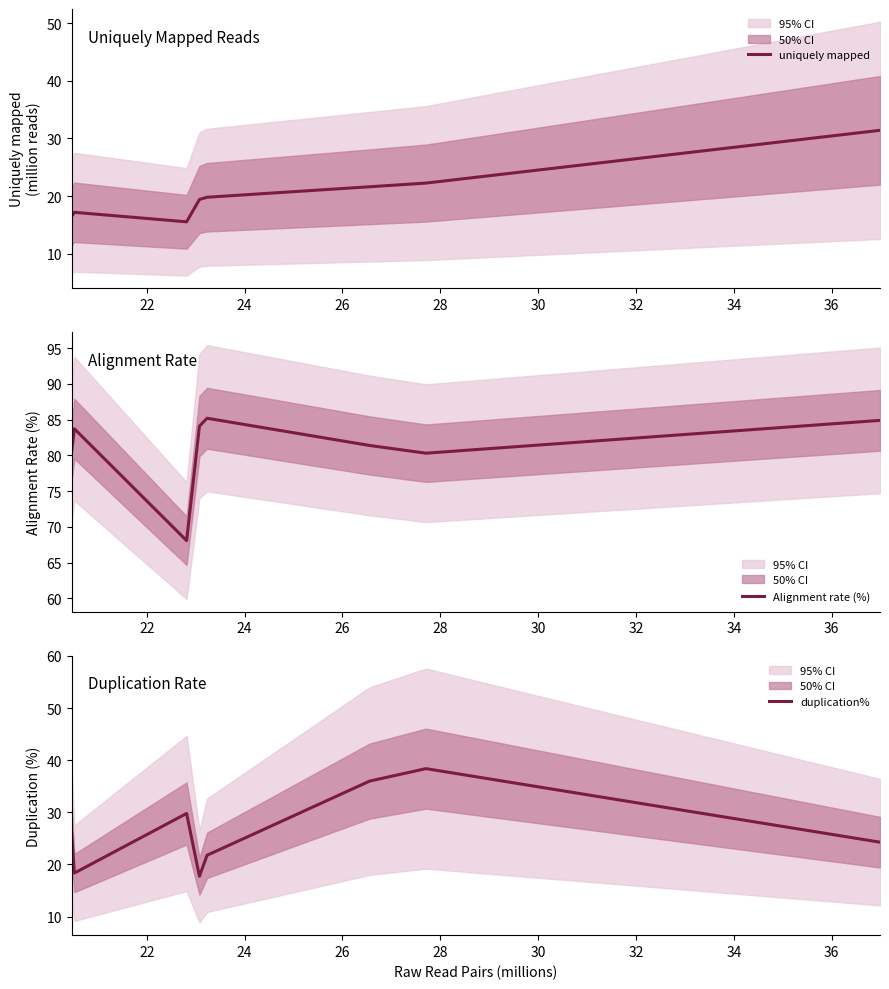

What is the highest value of the uniquely mapped series?

31.4